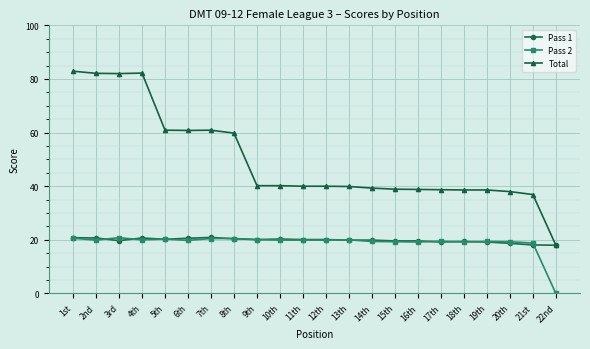

After their last crossing, which series has the higher values: Pass 1 or Pass 2?

Pass 1